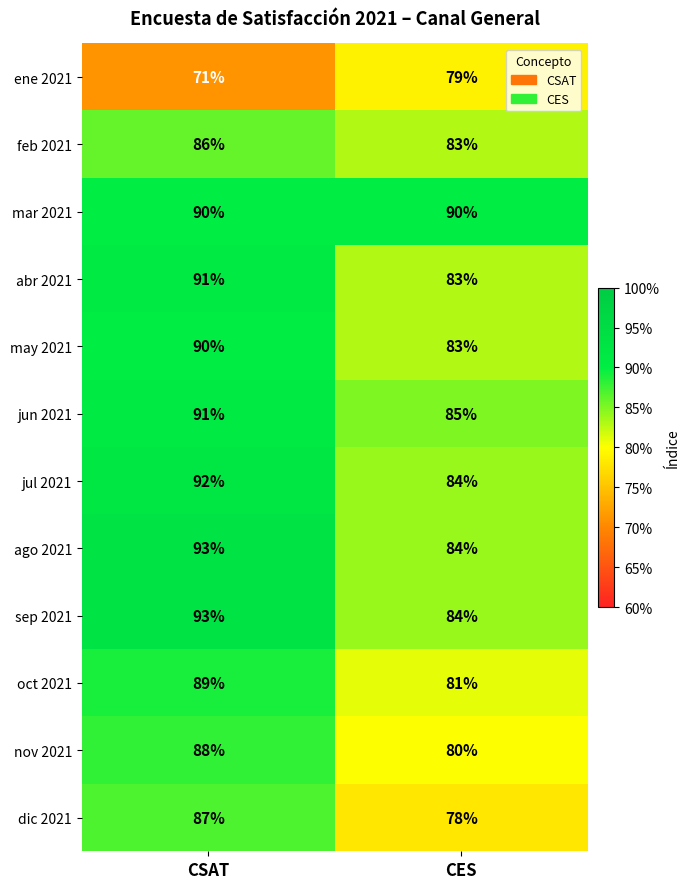

The may 2021 series shows 83 at CES. True or false?

True